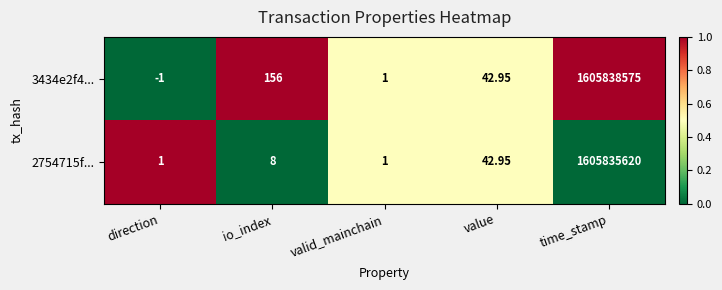

Is the value of 3434e2f4... at direction greater than the value of 2754715f... at time_stamp?

No